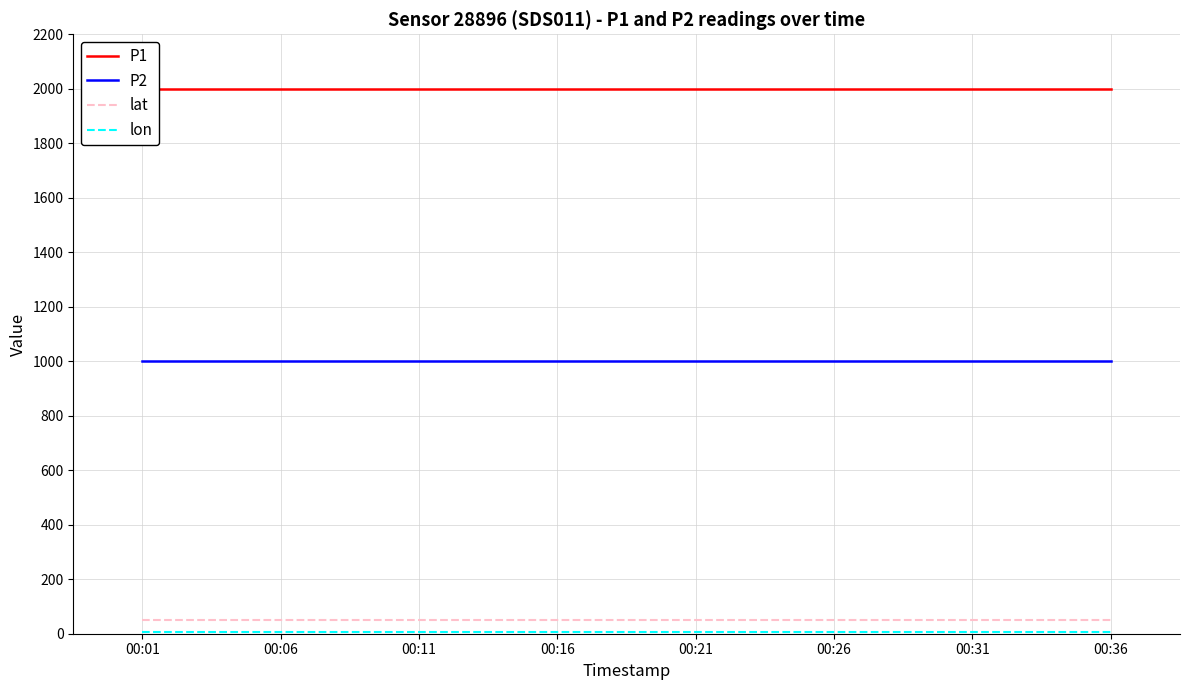

What is the lowest value of the lat series?

50.6